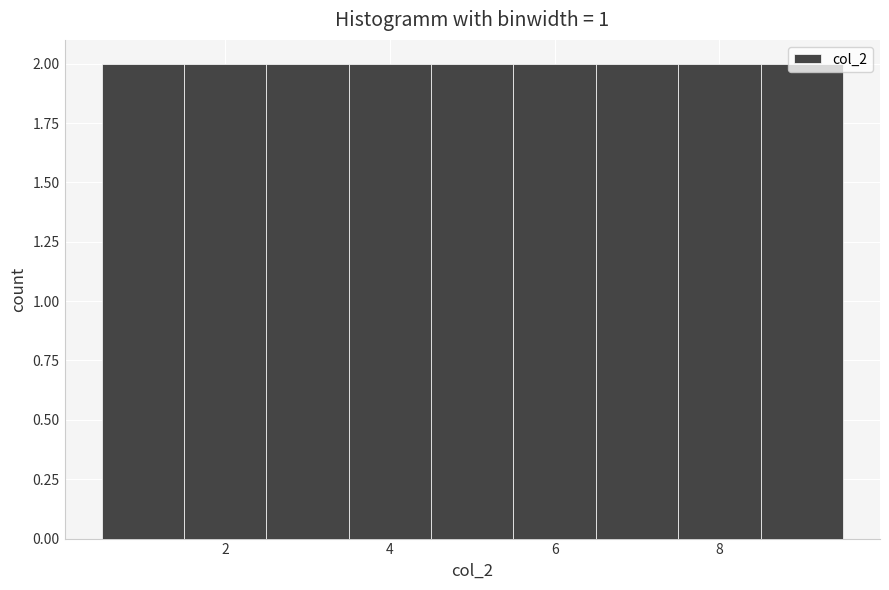

Reading left to right, list every bar in this chart as the range it spans on the x-axis followed by its height. Neither the bar edges nor the heights are printed on the chart, so give them approximately, as read against the axes.

0.5 to 1.5: 2
1.5 to 2.5: 2
2.5 to 3.5: 2
3.5 to 4.5: 2
4.5 to 5.5: 2
5.5 to 6.5: 2
6.5 to 7.5: 2
7.5 to 8.5: 2
8.5 to 9.5: 2